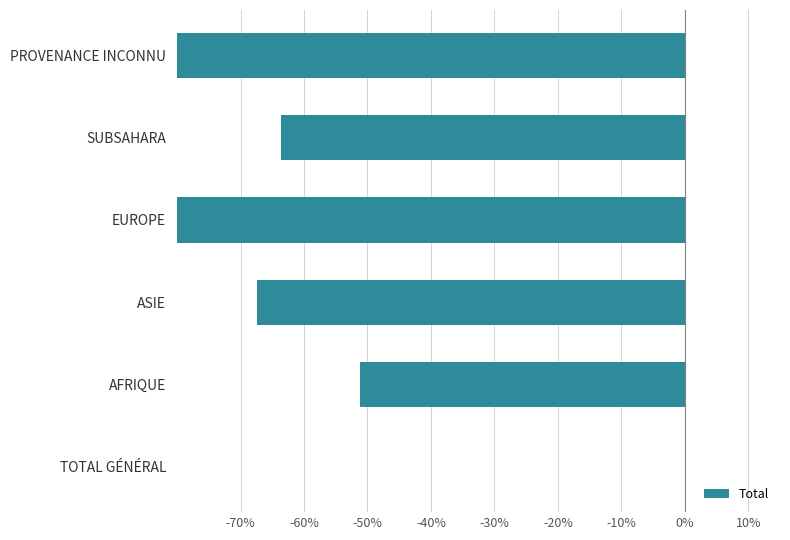

Reading left to right, extract all data points from this chart.

0.0	-51.2	-67.4	-86.0	-63.6	-95.3